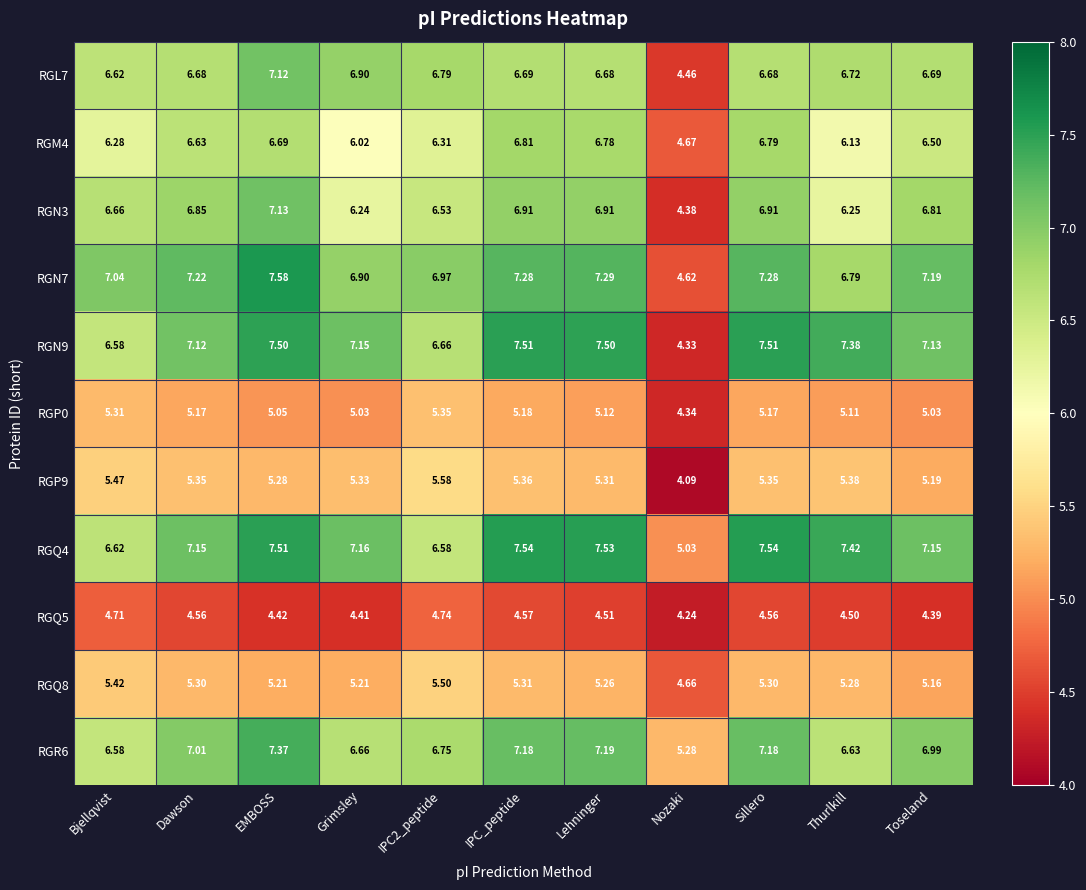

Where is RGQ5 nearest to the value 4?

Nozaki